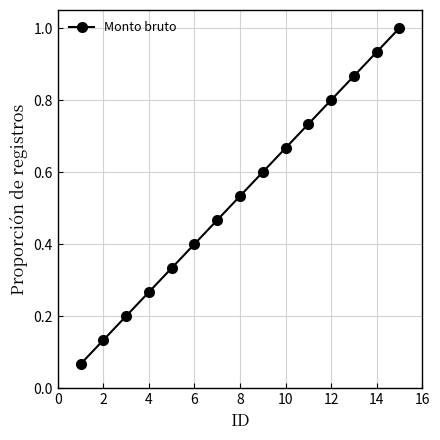

What is the sum of all values?

8.0